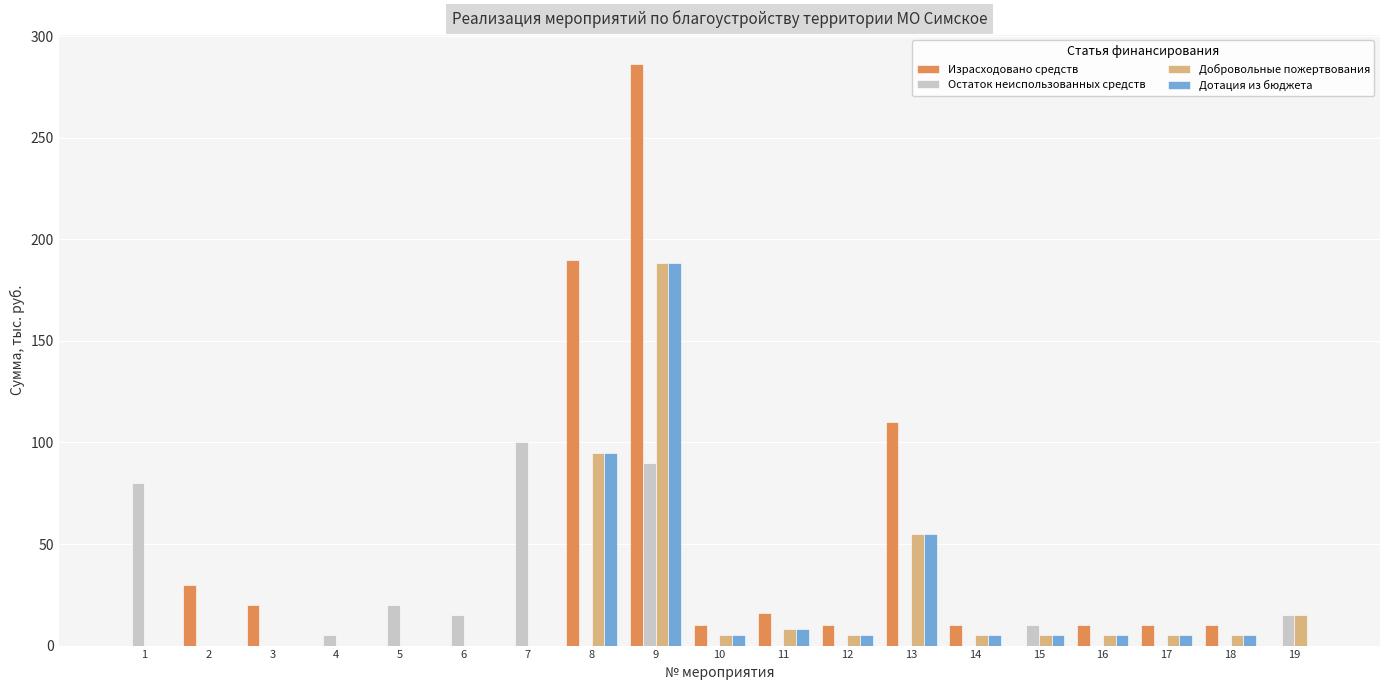

Reading left to right, transcribe all the data shown in this chart.

Израсходовано средств: 0.0	30.0	20.0	0.0	0.0	0.0	0.0	190.0	286.3	10.0	16.0	10.0	110.0	10.0	0.0	10.0	10.0	10.0	0.0
Остаток неиспользованных средств: 80.0	0.0	0.0	5.0	20.0	15.0	100.0	0.0	89.8	0.0	0.0	0.0	0.0	0.0	10.0	0.0	0.0	0.0	15.0
Добровольные пожертвования: 0.0	0.0	0.0	0.0	0.0	0.0	0.0	95.0	188.1	5.0	8.0	5.0	55.0	5.0	5.0	5.0	5.0	5.0	15.0
Дотация из бюджета: 0.0	0.0	0.0	0.0	0.0	0.0	0.0	95.0	188.1	5.0	8.0	5.0	55.0	5.0	5.0	5.0	5.0	5.0	0.0